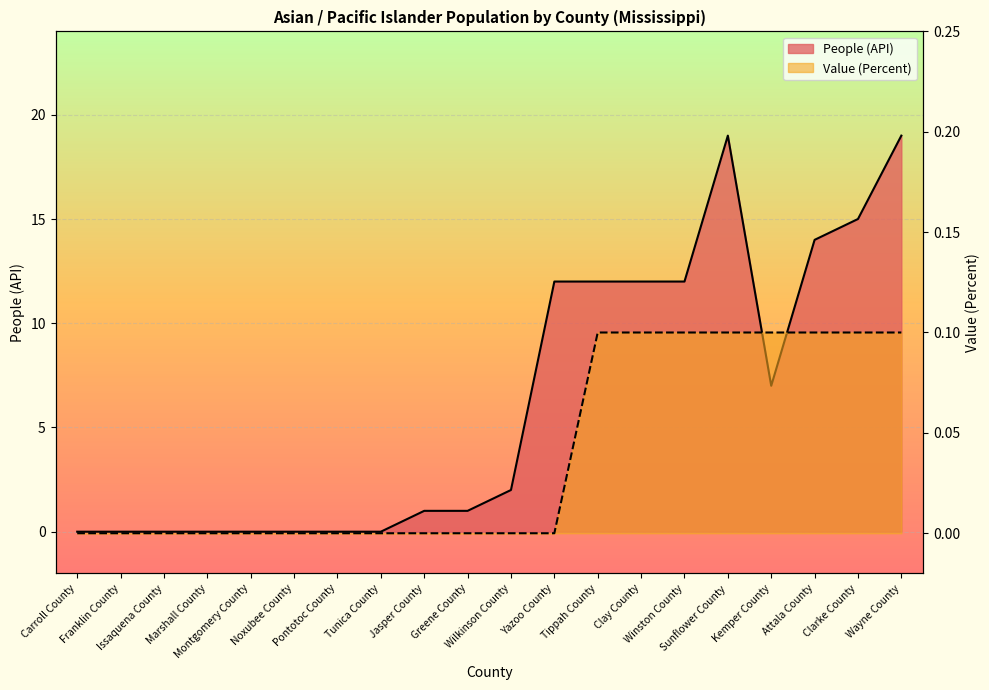

Count the Value (Percent) values in the range 0 to 1.

20